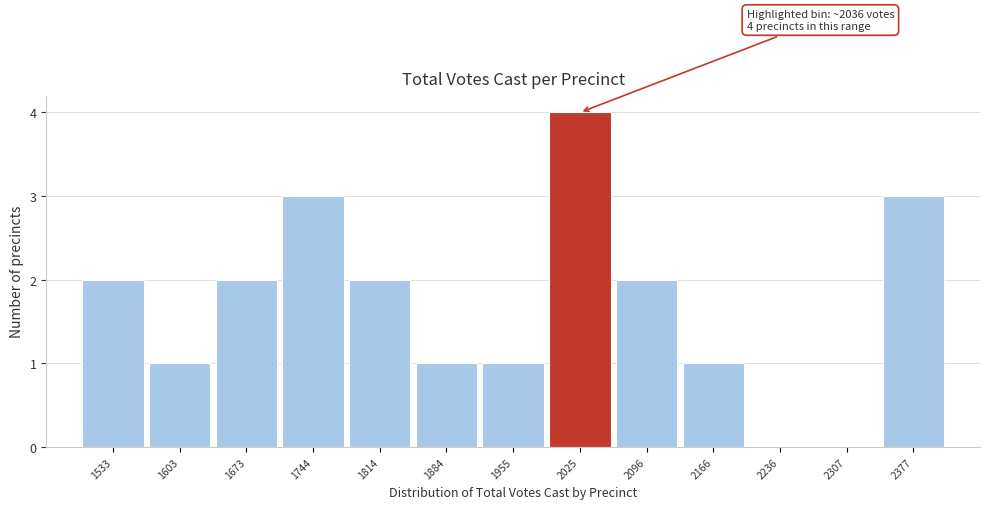

Reading left to right, extract all data points from this chart.

1533=2	1603=1	1673=2	1744=3	1814=2	1884=1	1955=1	2025=4	2096=2	2166=1	2236=0	2307=0	2377=3